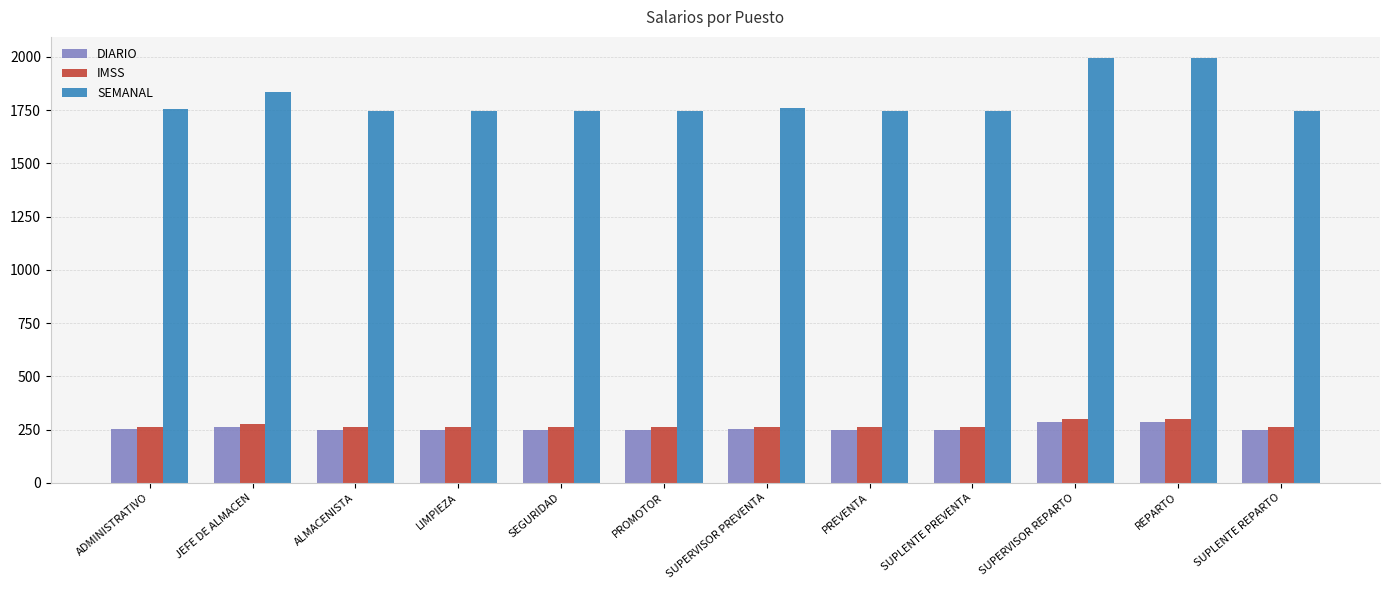

What is the difference between the DIARIO values at SUPERVISOR REPARTO and REPARTO?

0.1